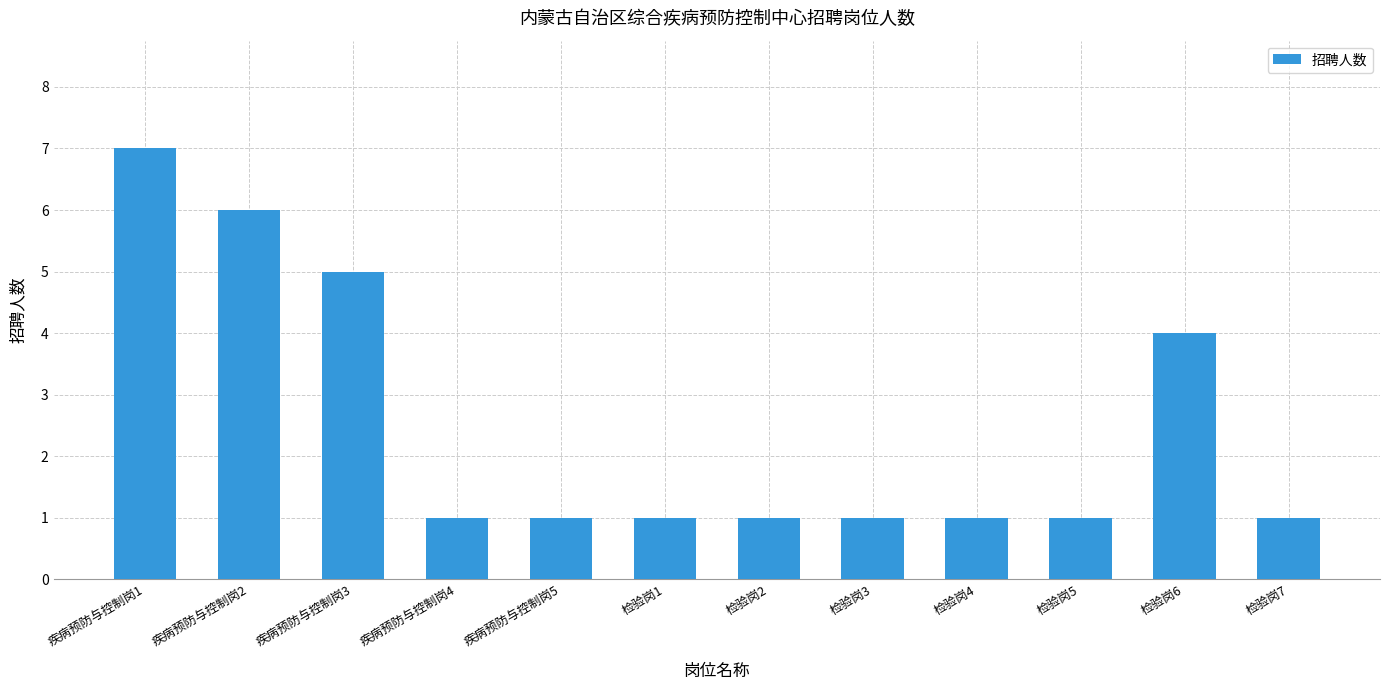

What is the label of the 9th bar from the right?

疾病预防与控制岗4